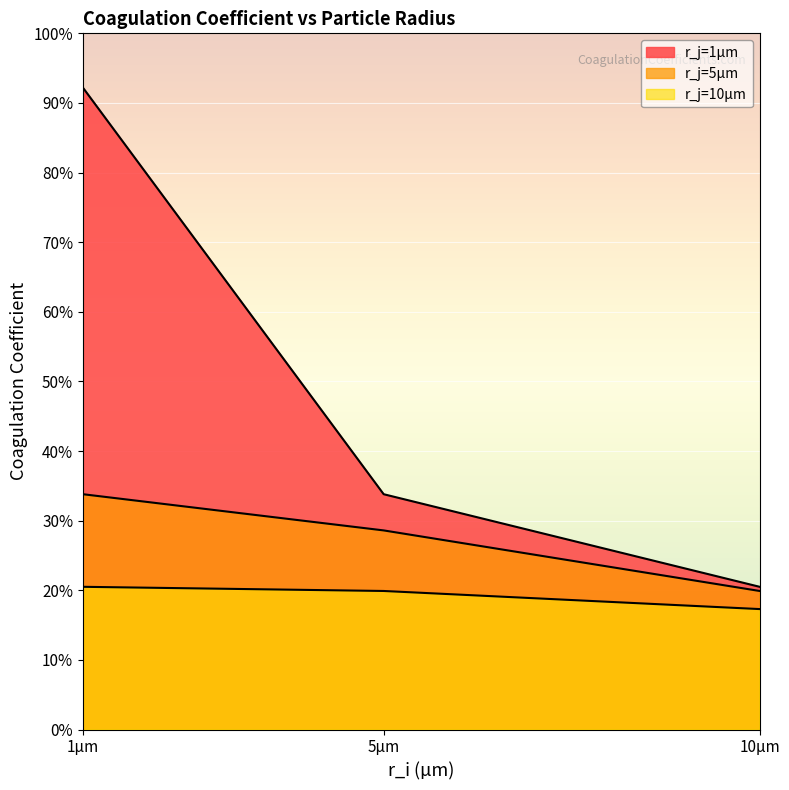

True or false: r_j=10µm has a value of 0.2 at 5µm.

True